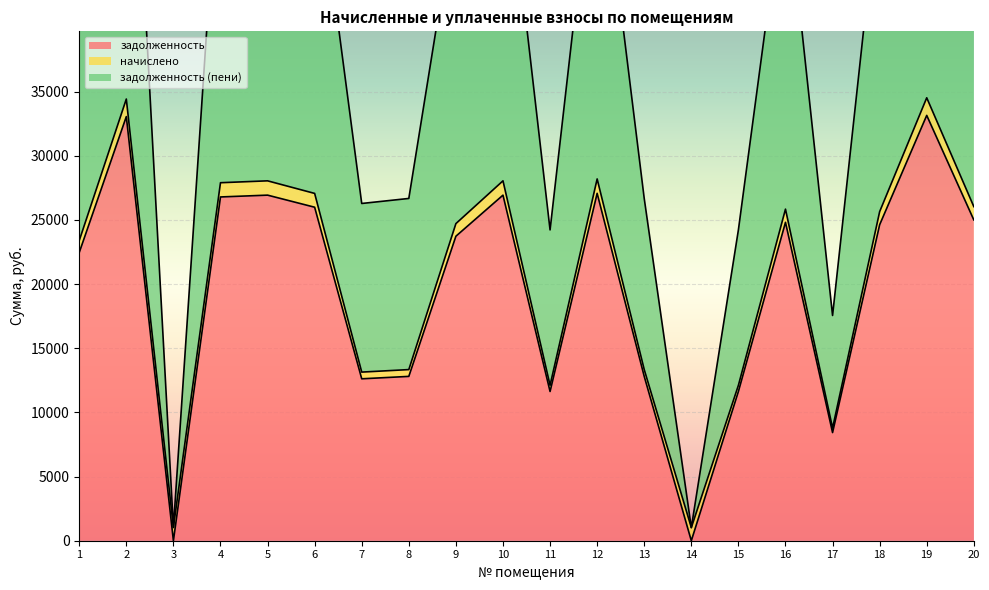

What value does the задолженность (пени) series have at 19?

69045.6